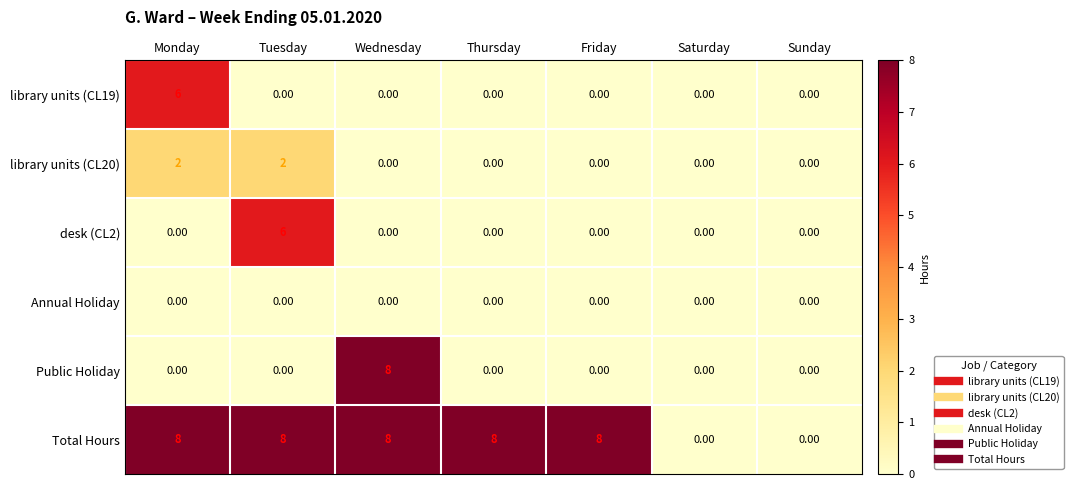

At which label does desk (CL2) reach its peak?

Tuesday